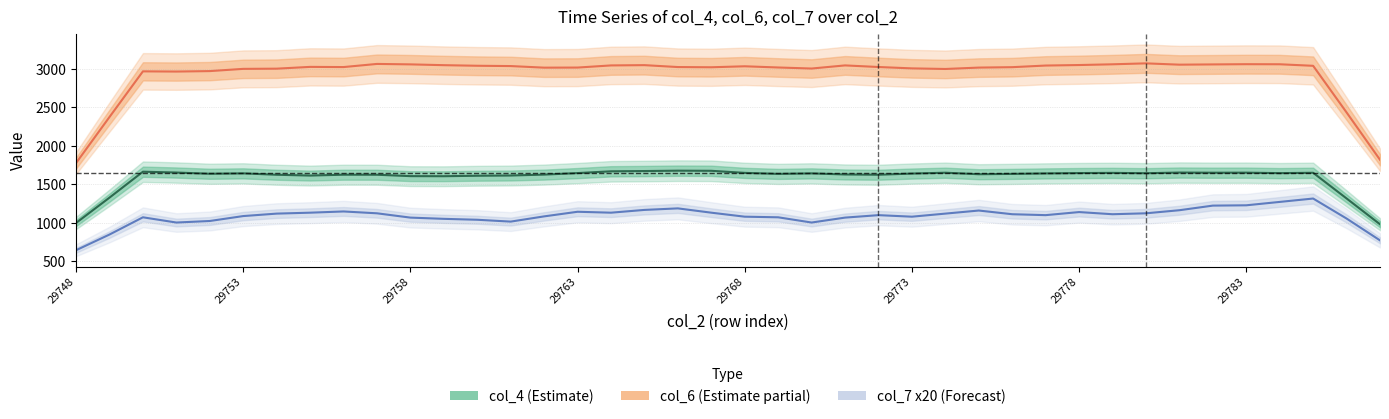

What is the difference between the col_7 x20 (Forecast) values at 29763 and 29783?

84.0